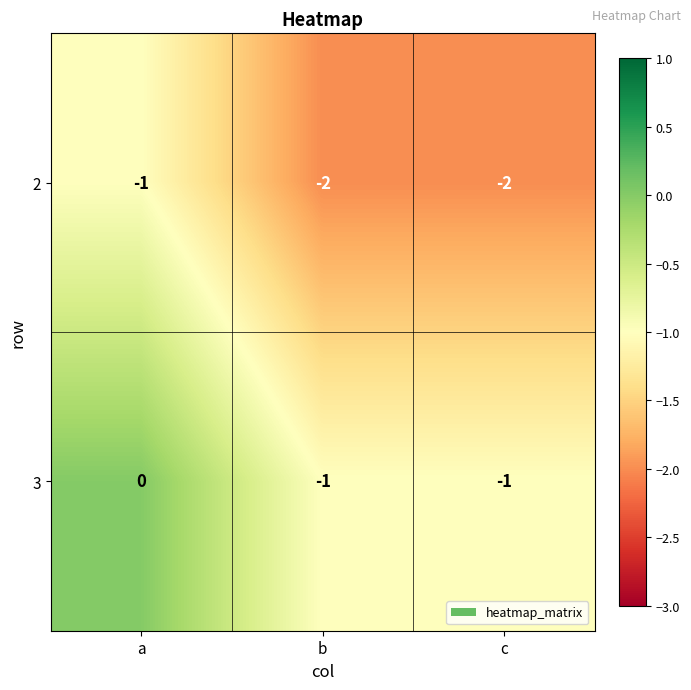

The value of 3 at a is 0. True or false?

True